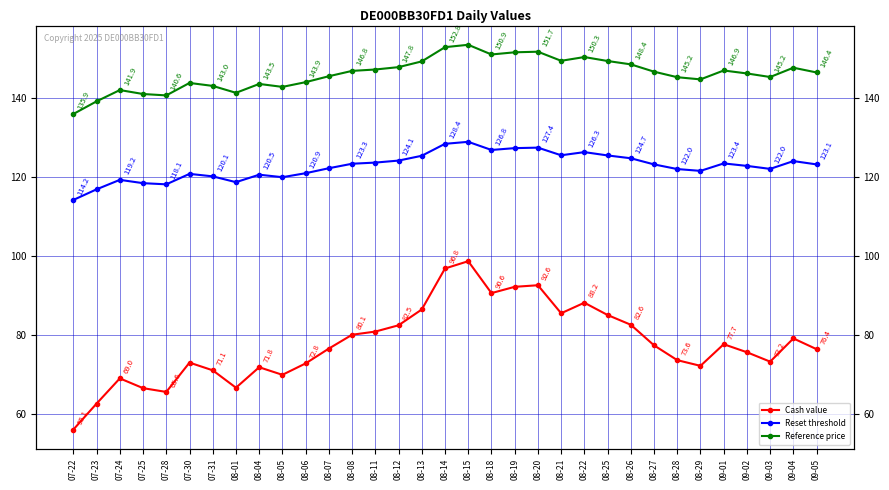

Rank the series by their maximum value, from highest to lowest.

Reference price, Reset threshold, Cash value